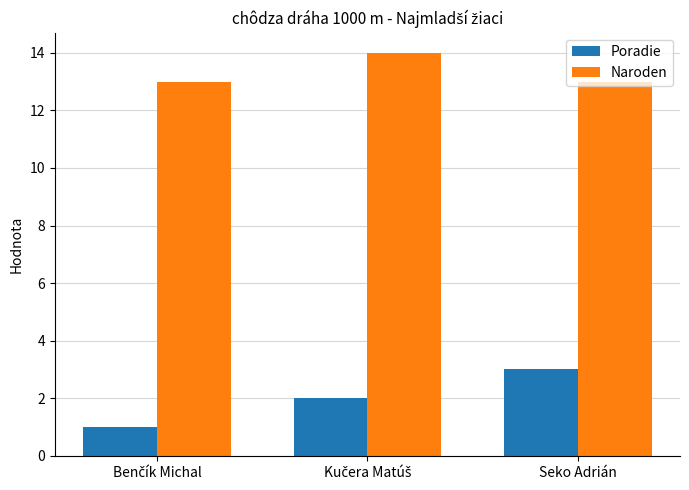

Read the Poradie value at Seko Adrián.

3